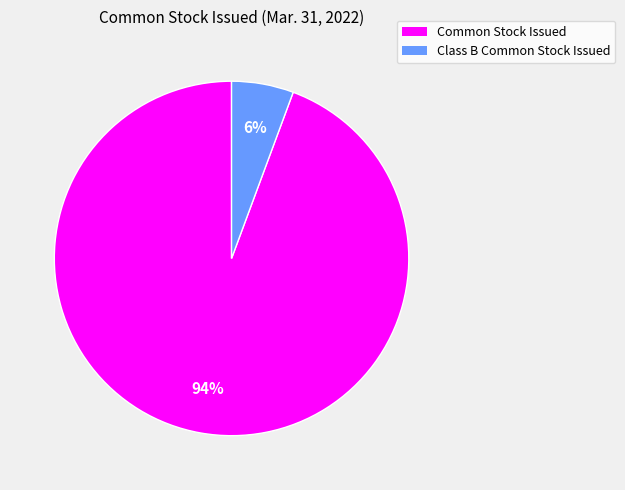

Do Class B Common Stock Issued and Common Stock Issued together represent more than half of the pie?

Yes